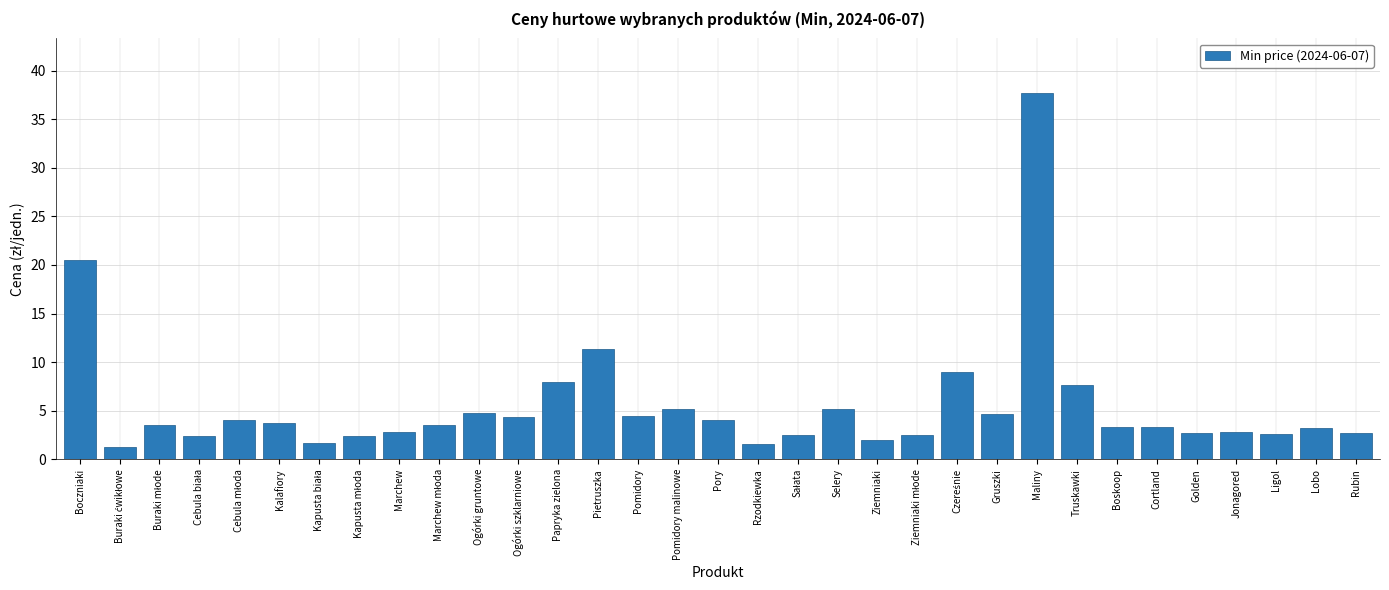

At which category does the chart reach its peak across all series?

Maliny